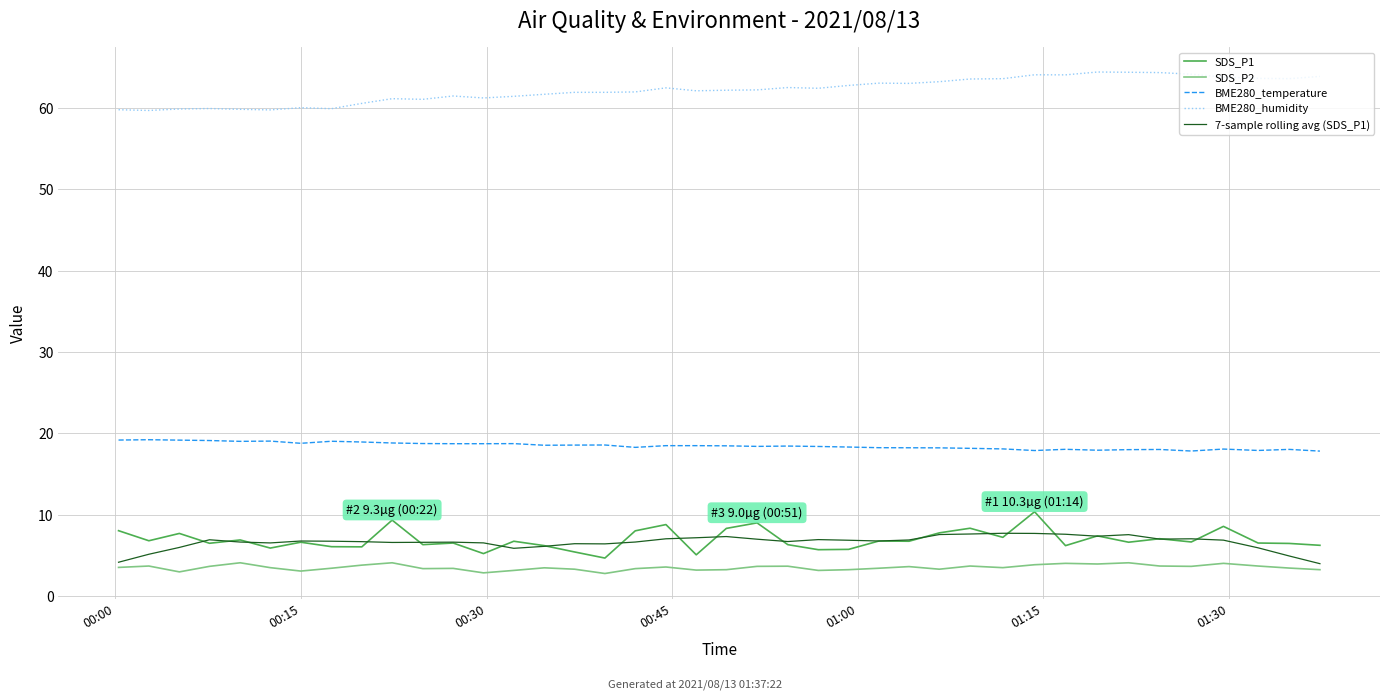

Count the number of data series in this chart.

5